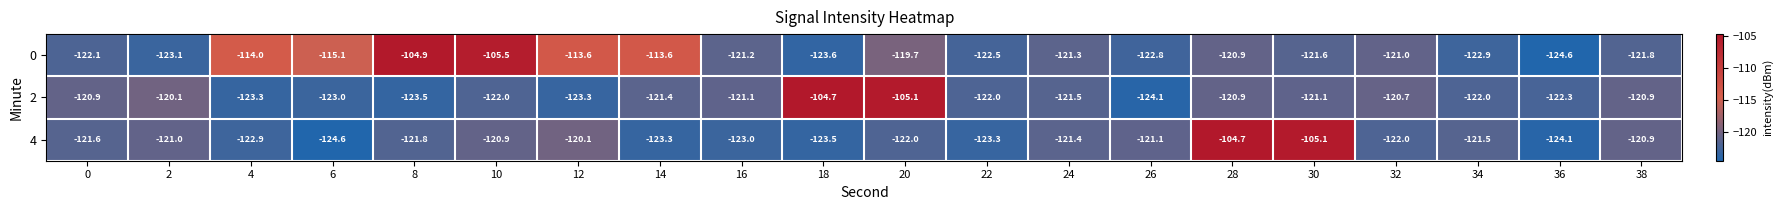

At which label is 4 closest to -114?

12